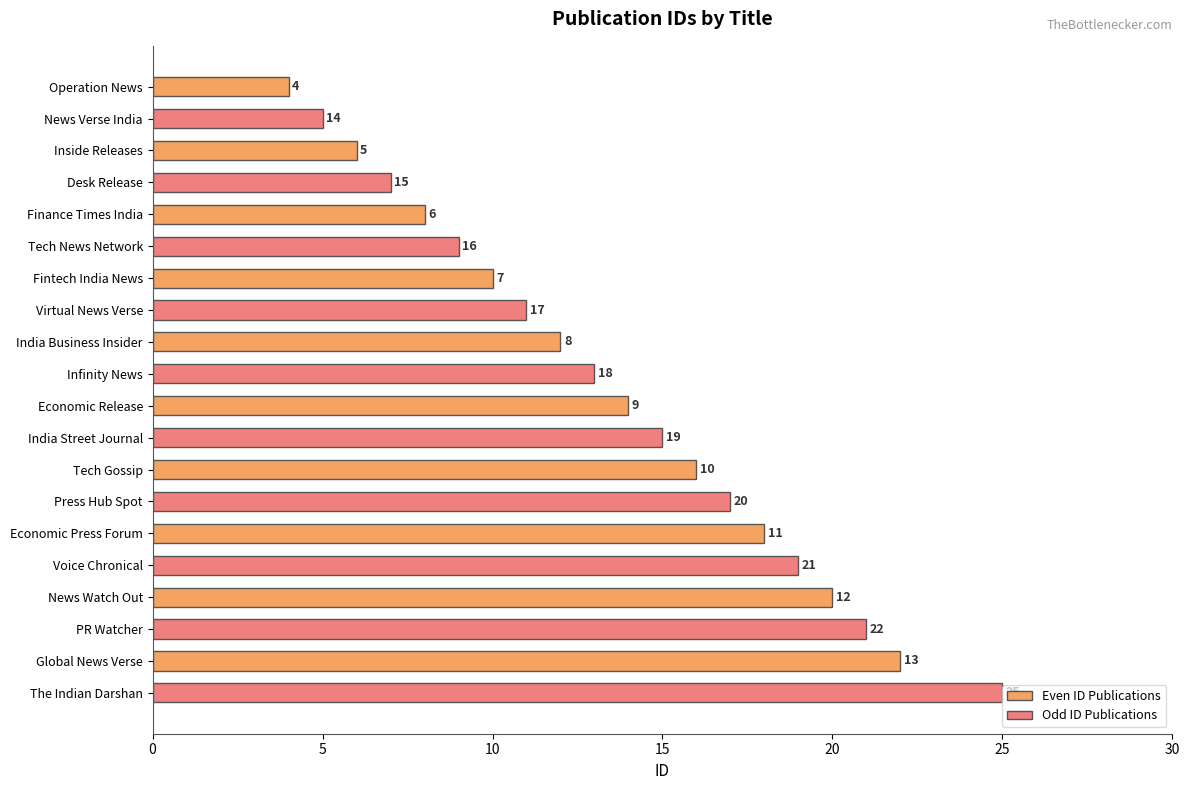

True or false: Even ID Publications has a value of 14 at Economic Release.

True